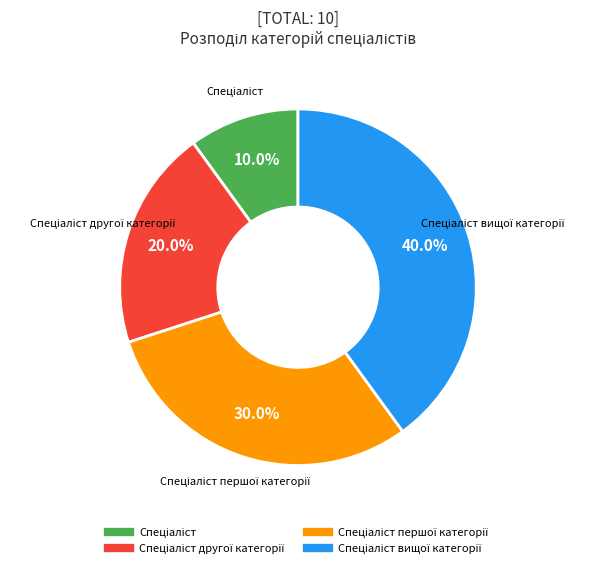

Does any single category account for the majority?

No